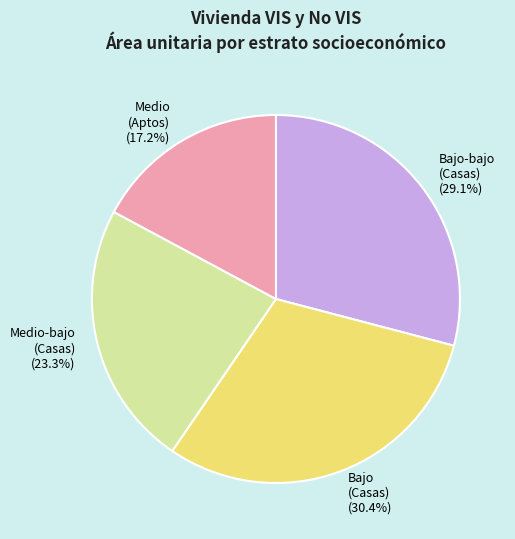

Is the sum of Bajo-bajo (Casas) and Medio-bajo (Casas) greater than half?

Yes